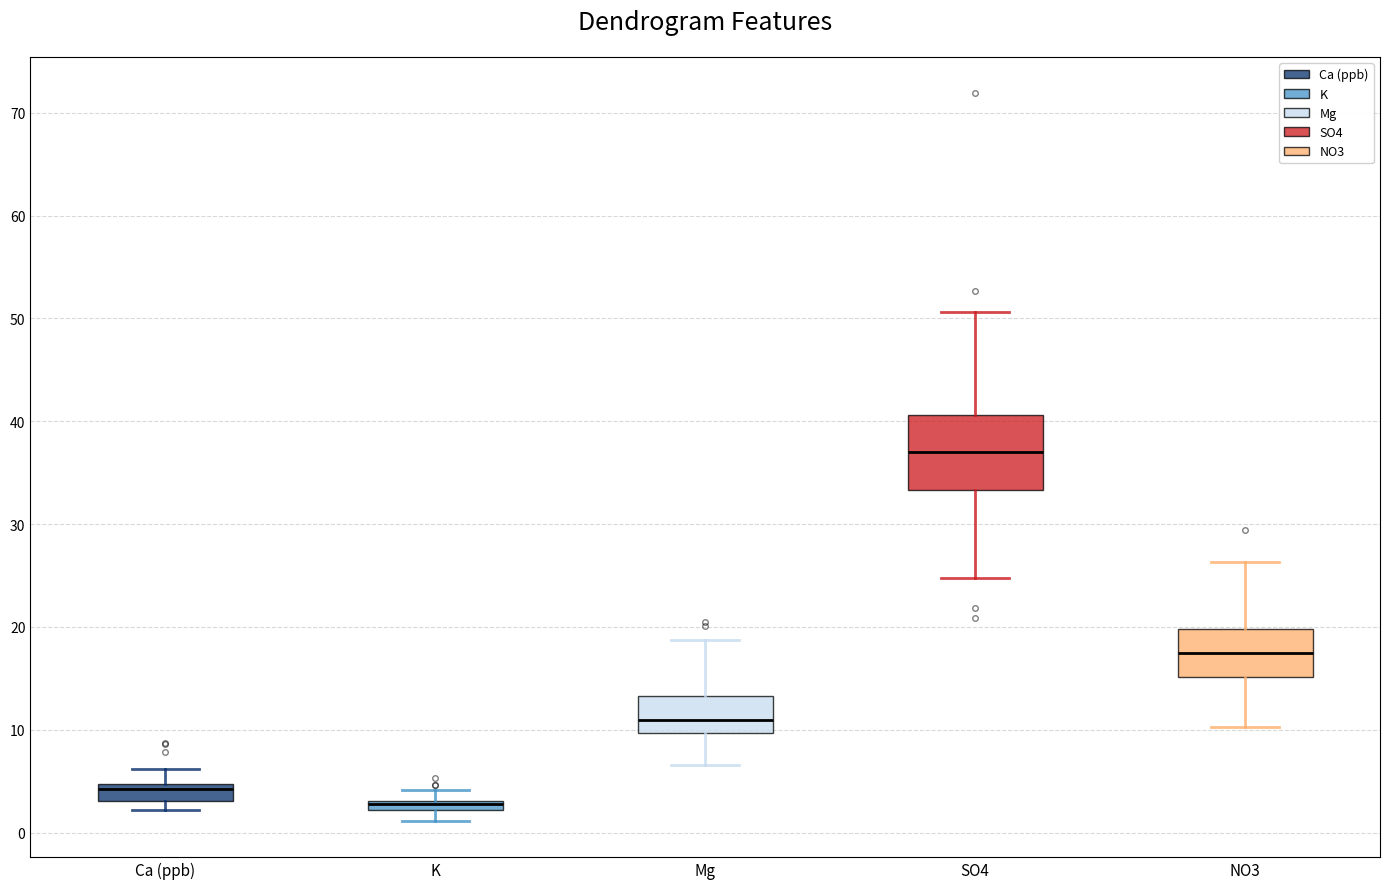

Which box is the tallest, from its lower edge to its upper edge?

SO4